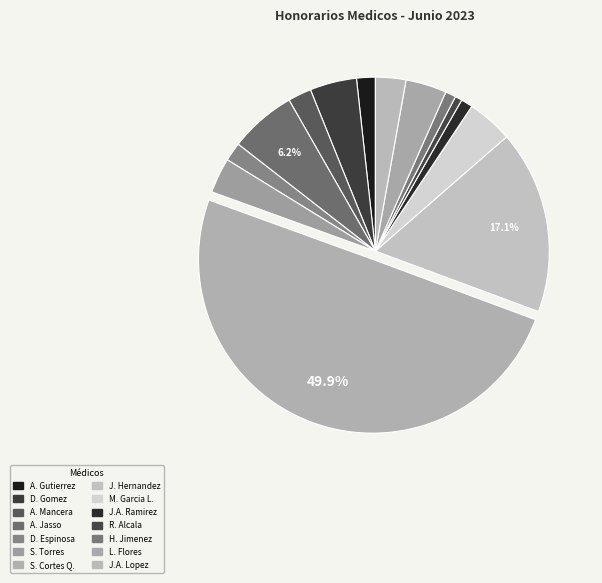

Count the number of slices in the pie.

14